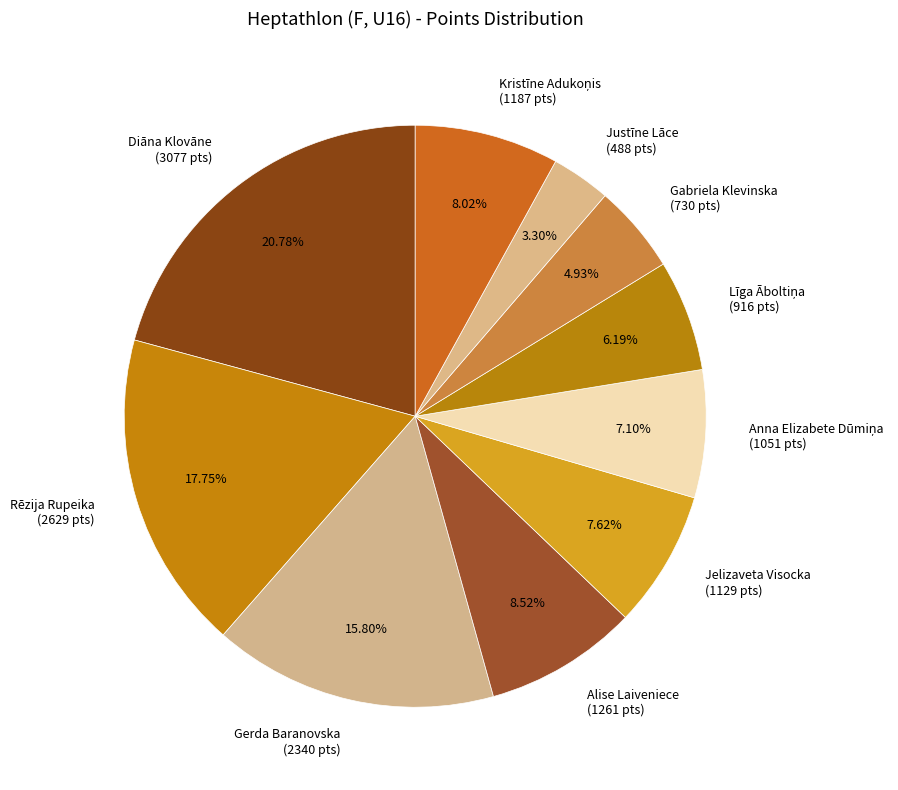

What is the smallest slice in the pie chart?

Justīne Lāce